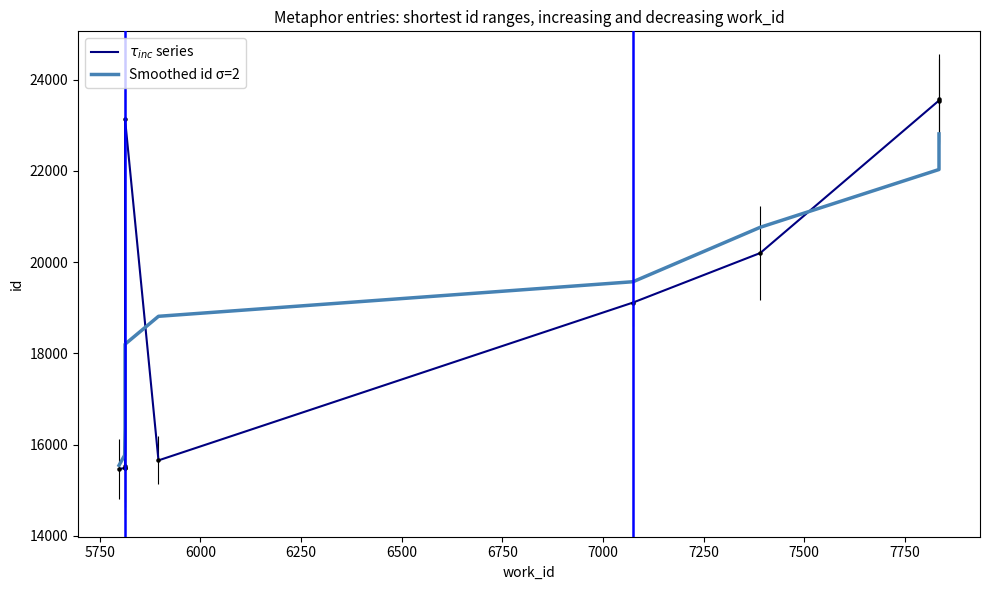

What is the total value across all series at 7000?

38682